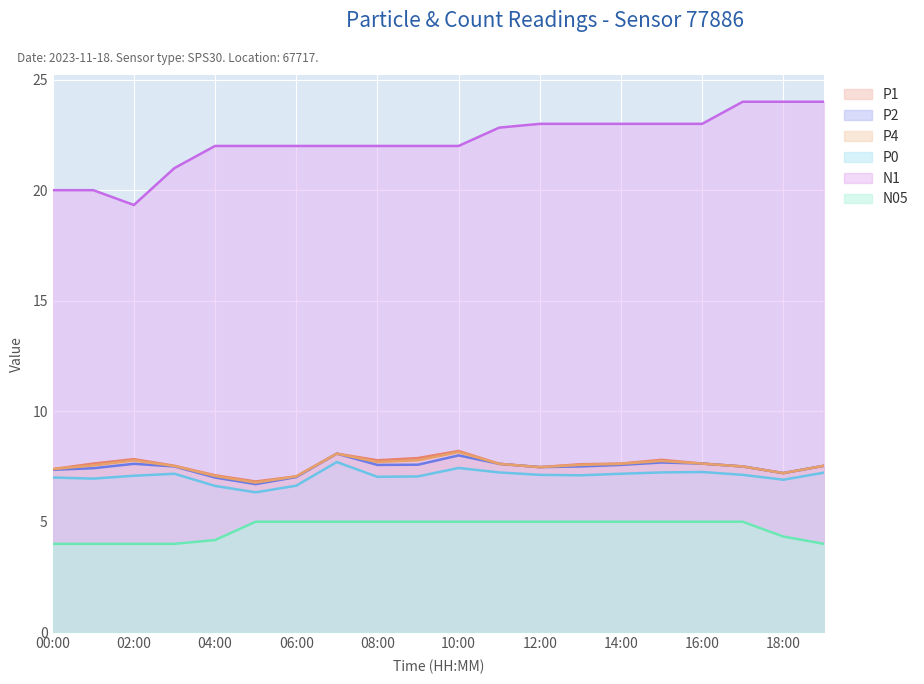

True or false: P1 and N05 intersect in this chart.

False